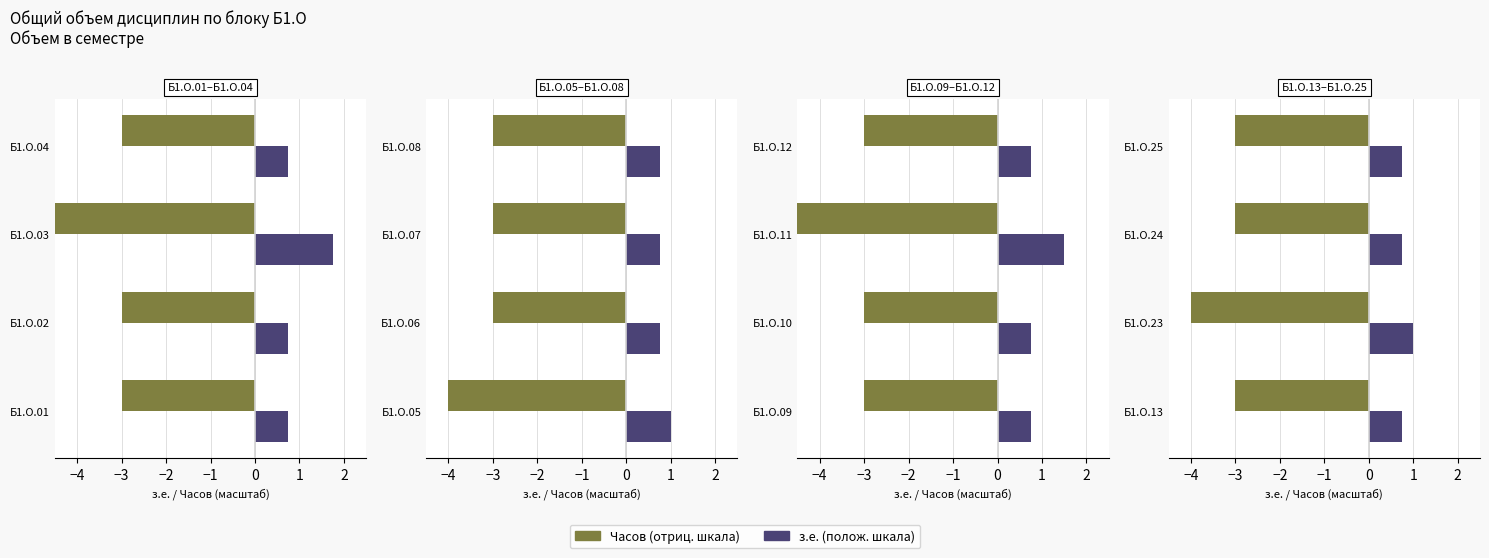

Rank the series by their maximum value, from lowest to highest.

Часов (÷36, neg), з.е. (÷4)